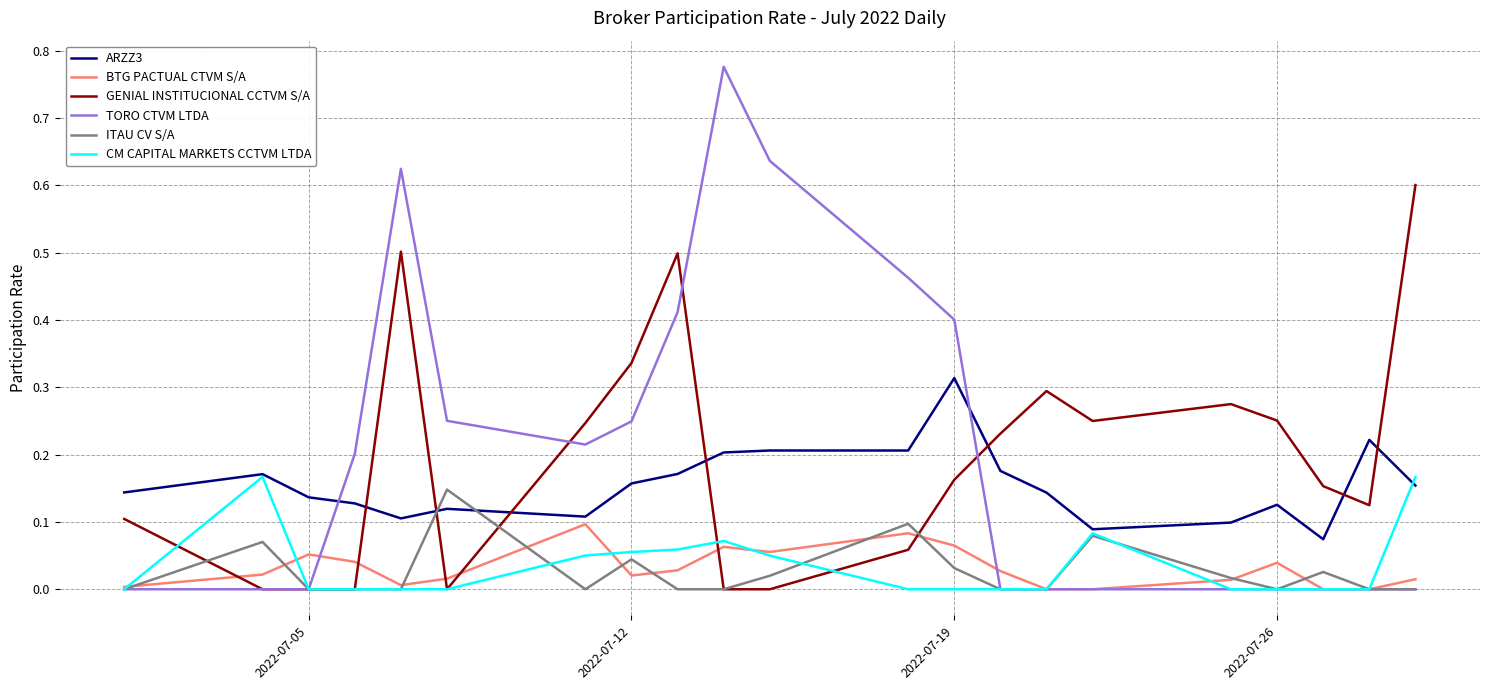

True or false: ARZZ3 and TORO CTVM LTDA intersect in this chart.

True